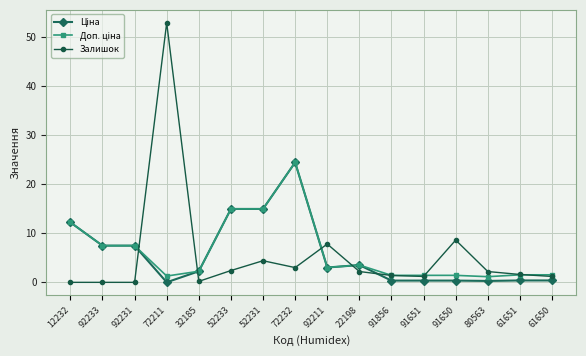

Count the number of data series in this chart.

3